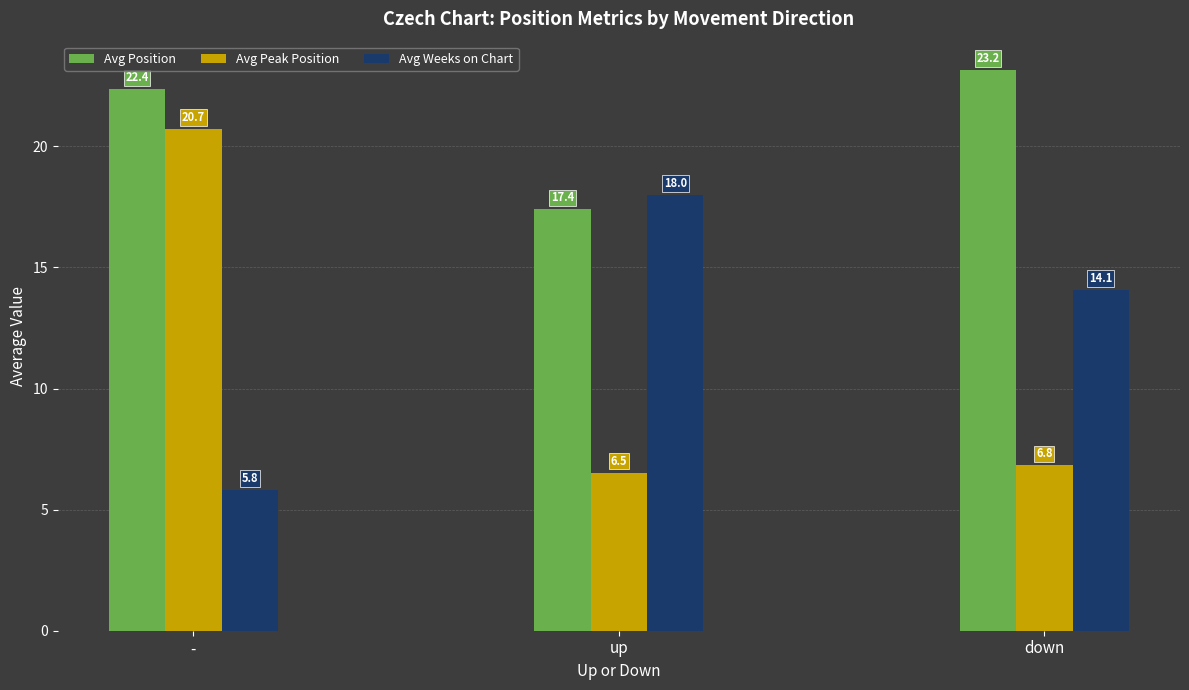

What is the average value of the Avg Weeks on Chart series?

12.6